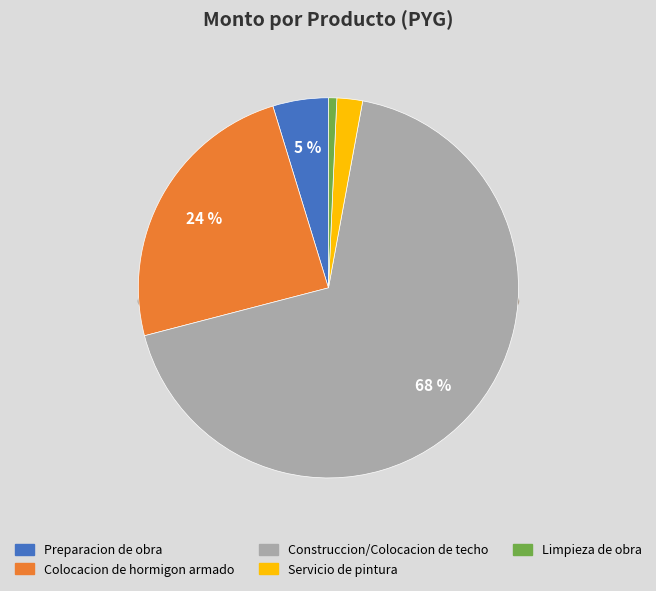

True or false: Limpieza de obra (10) accounts for 13% of the total.

False